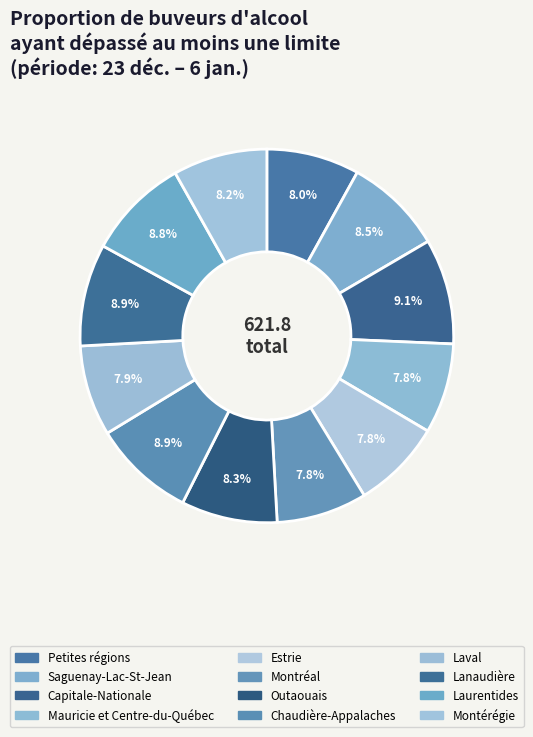

True or false: Outaouais accounts for 8% of the total.

True